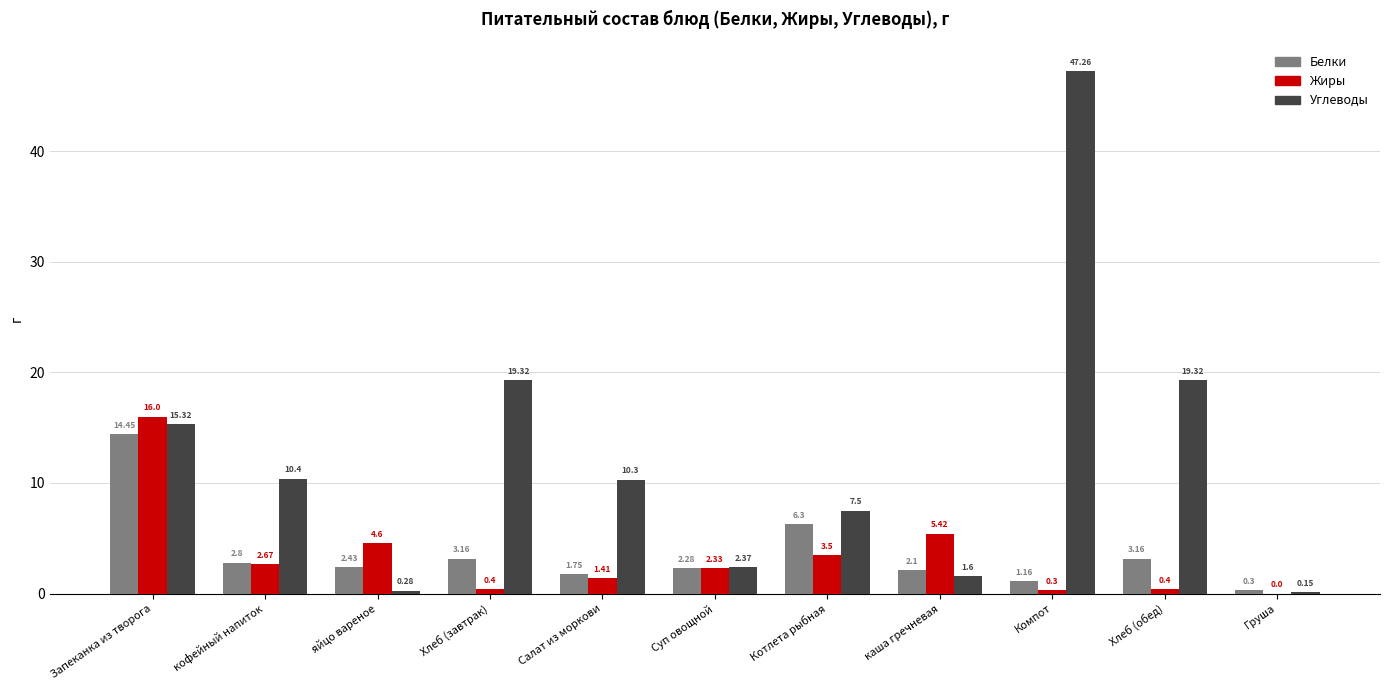

What is the average value of the Углеводы series?

12.2